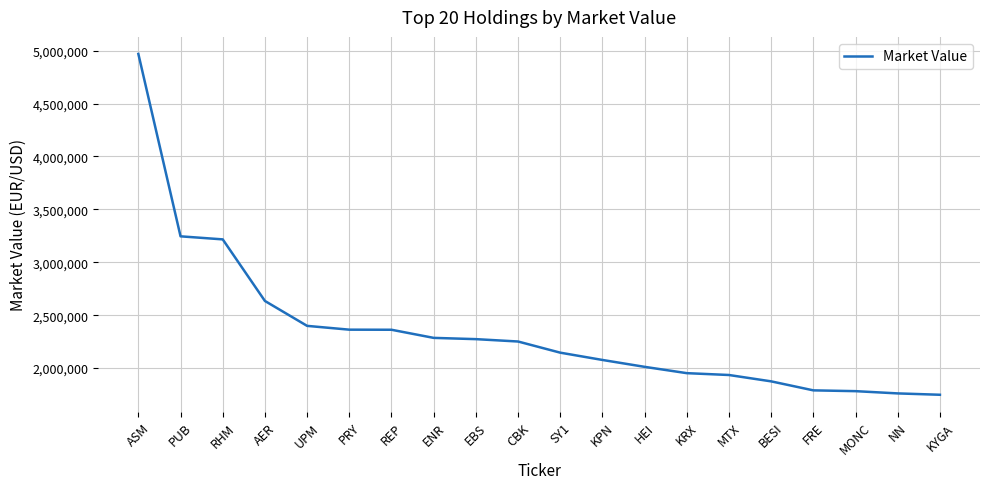

Read the value at KYGA.

1747617.6